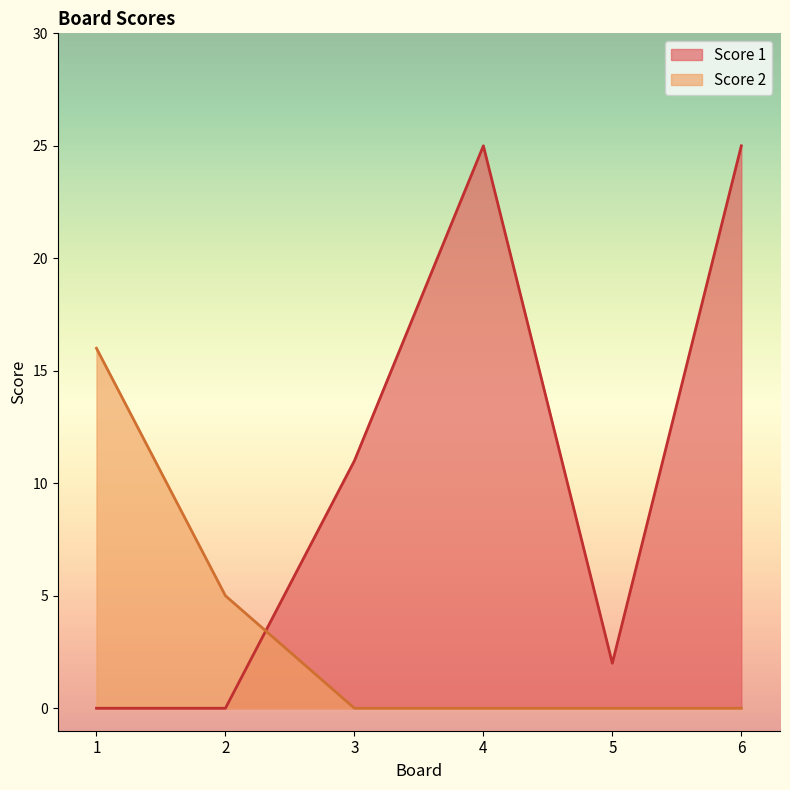

How many values in Score 1 are above zero?

4